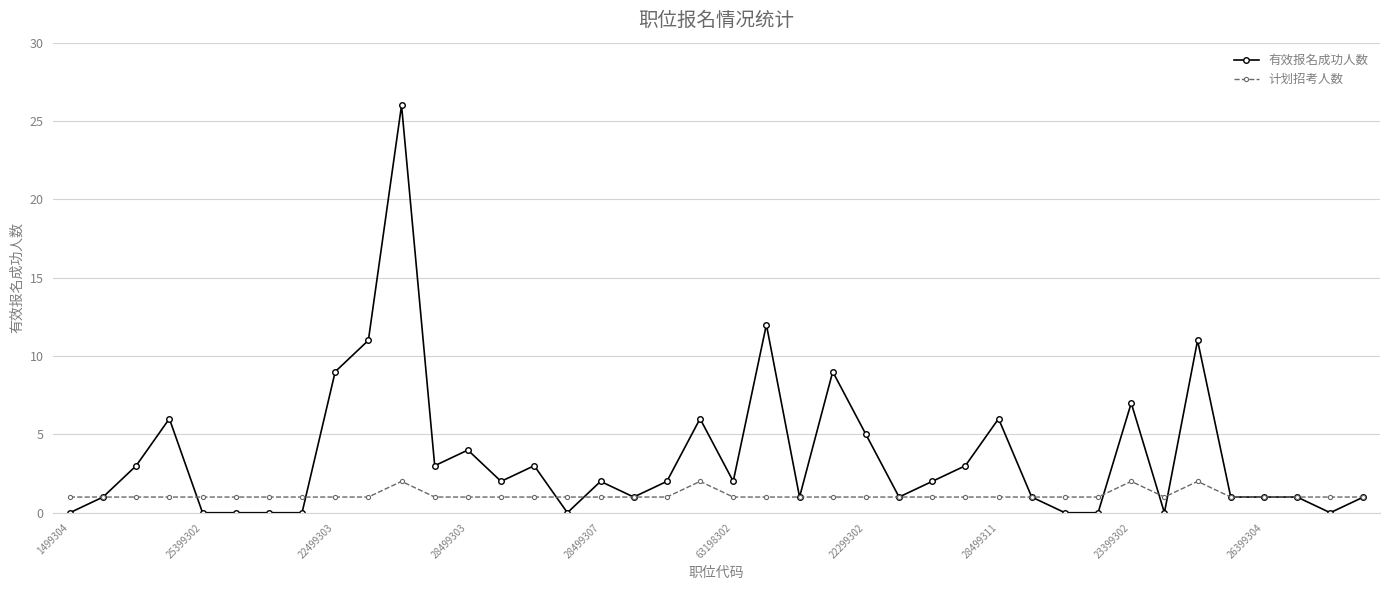

What is the maximum value shown in the chart?

26